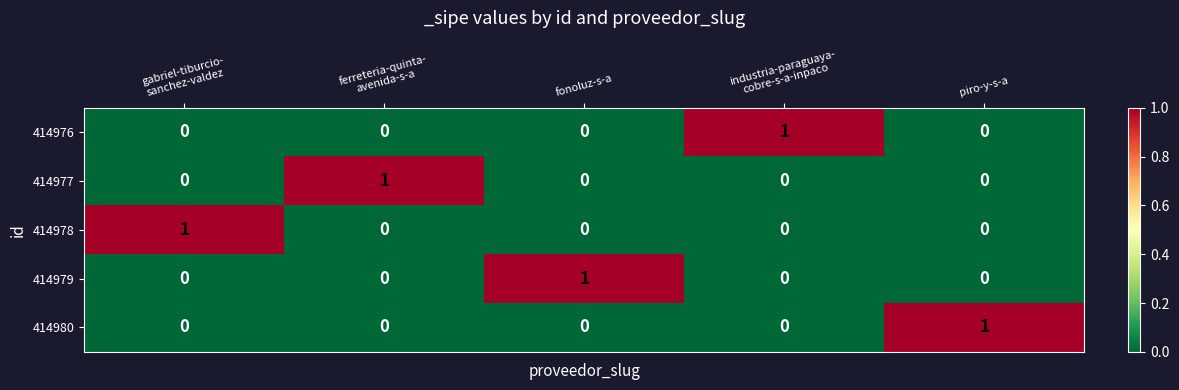

What is the total value across all series at gabriel-tiburcio-
sanchez-valdez?

1